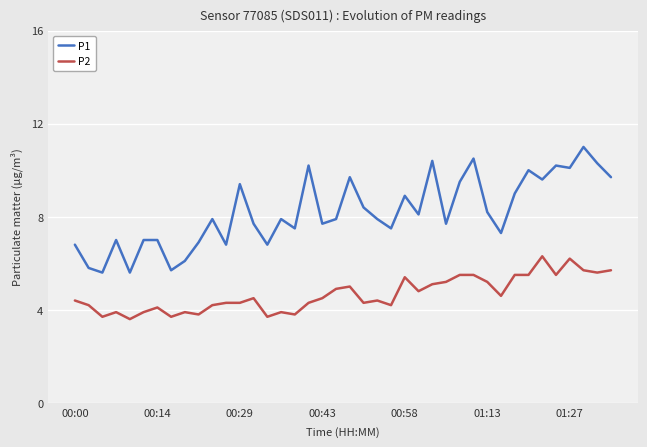

True or false: P2 and P1 cross at least once.

False